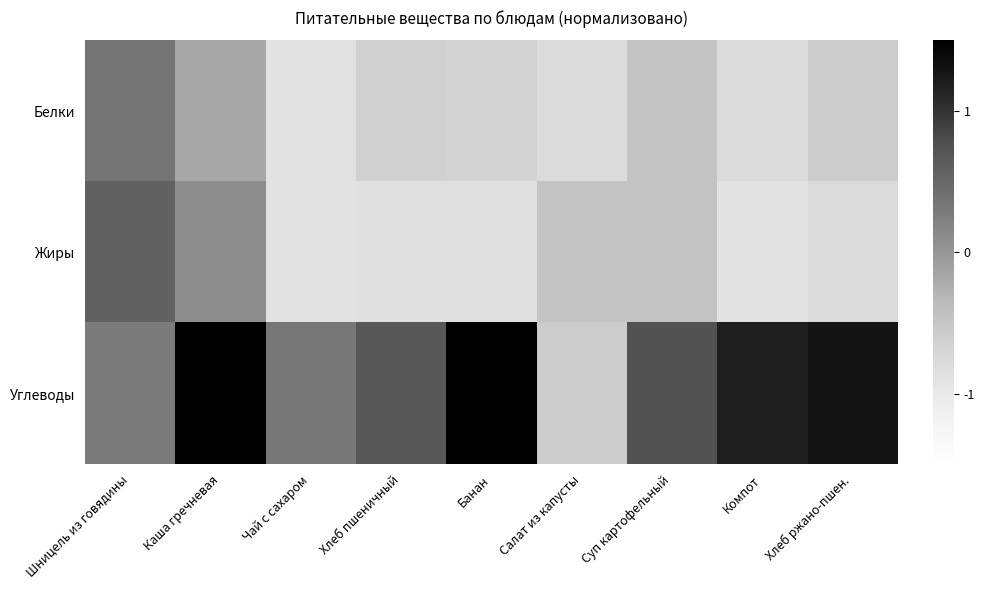

Reading left to right, extract all data points from this chart.

Белки: Шницель из говядины=0.4	Каша гречневая=-0.2	Чай с сахаром=-0.9	Хлеб пшеничный=-0.6	Банан=-0.7	Салат из капусты=-0.8	Суп картофельный=-0.5	Компот=-0.8	Хлеб ржано-пшен.=-0.6
Жиры: Шницель из говядины=0.6	Каша гречневая=0.1	Чай с сахаром=-0.9	Хлеб пшеничный=-0.9	Банан=-0.9	Салат из капусты=-0.5	Суп картофельный=-0.5	Компот=-0.9	Хлеб ржано-пшен.=-0.8
Углеводы: Шницель из говядины=0.3	Каша гречневая=2.7	Чай с сахаром=0.3	Хлеб пшеничный=0.7	Банан=2.7	Салат из капусты=-0.6	Суп картофельный=0.7	Компот=1.2	Хлеб ржано-пшен.=1.3